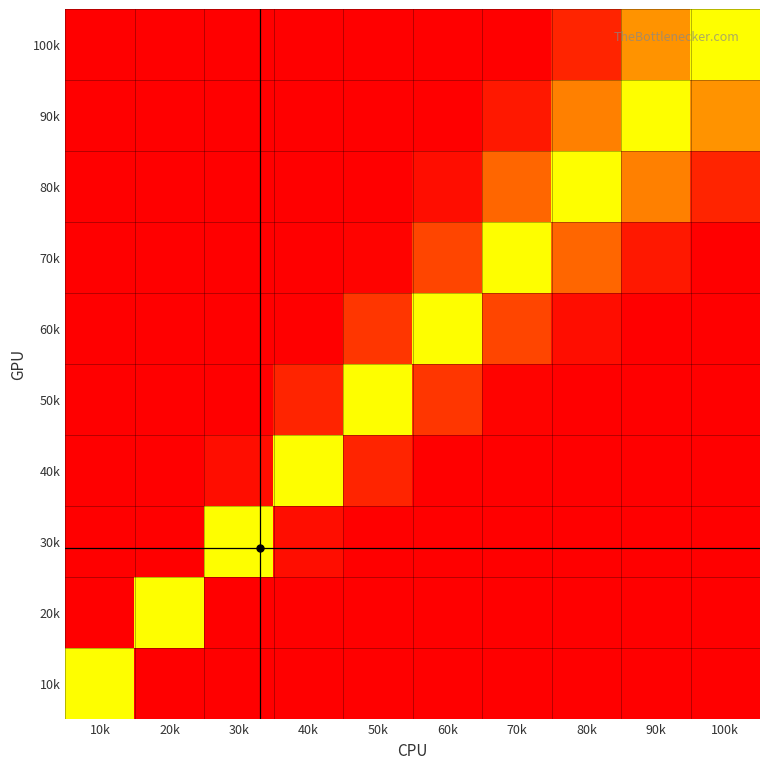

Reading left to right, what are all the values shown in this chart?

10k: 10k=0.2	20k=1.0	30k=1.0	40k=1.0	50k=1.0	60k=1.0	70k=1.0	80k=1.0	90k=1.0	100k=1.0
20k: 10k=1.0	20k=0.2	30k=1.0	40k=1.0	50k=1.0	60k=1.0	70k=1.0	80k=1.0	90k=1.0	100k=1.0
30k: 10k=1.0	20k=1.0	30k=0.2	40k=0.9	50k=1.0	60k=1.0	70k=1.0	80k=1.0	90k=1.0	100k=1.0
40k: 10k=1.0	20k=1.0	30k=0.9	40k=0.2	50k=0.8	60k=1.0	70k=1.0	80k=1.0	90k=1.0	100k=1.0
50k: 10k=1.0	20k=1.0	30k=1.0	40k=0.8	50k=0.2	60k=0.6	70k=1.0	80k=1.0	90k=1.0	100k=1.0
60k: 10k=1.0	20k=1.0	30k=1.0	40k=1.0	50k=0.6	60k=0.2	70k=0.5	80k=0.9	90k=1.0	100k=1.0
70k: 10k=1.0	20k=1.0	30k=1.0	40k=1.0	50k=1.0	60k=0.5	70k=0.2	80k=0.5	90k=0.8	100k=1.0
80k: 10k=1.0	20k=1.0	30k=1.0	40k=1.0	50k=1.0	60k=0.9	70k=0.5	80k=0.2	90k=0.4	100k=0.8
90k: 10k=1.0	20k=1.0	30k=1.0	40k=1.0	50k=1.0	60k=1.0	70k=0.8	80k=0.4	90k=0.2	100k=0.4
100k: 10k=1.0	20k=1.0	30k=1.0	40k=1.0	50k=1.0	60k=1.0	70k=1.0	80k=0.8	90k=0.4	100k=0.2